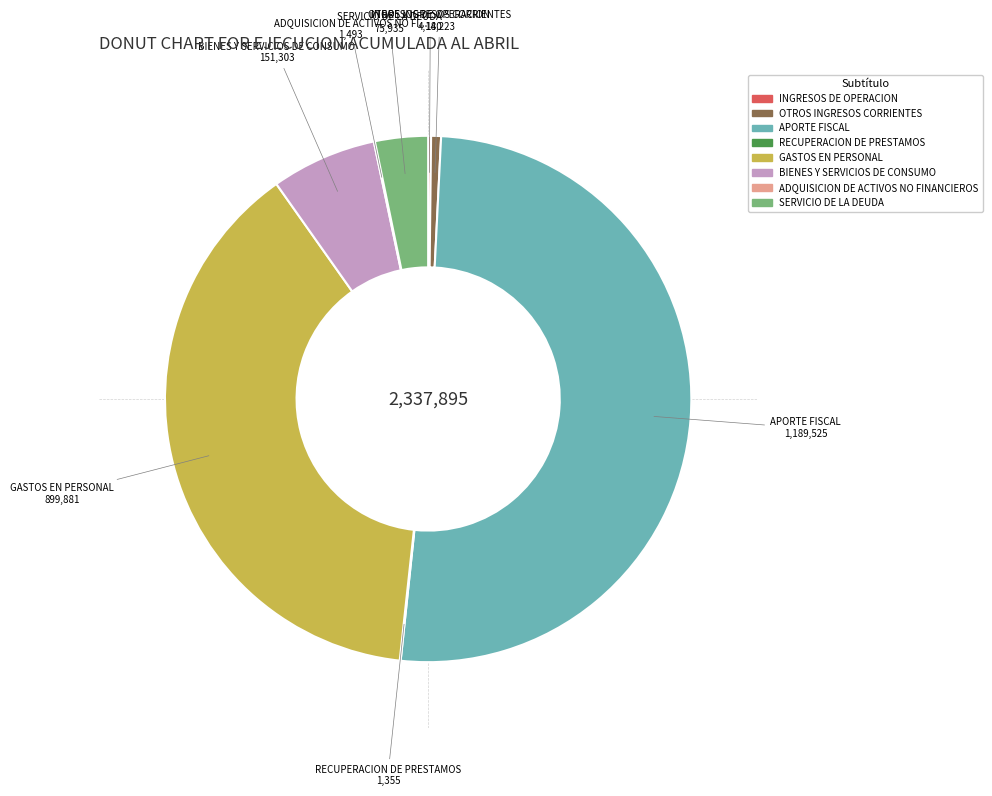

The SERVICIO DE LA DEUDA slice represents 3% of the pie. True or false?

True